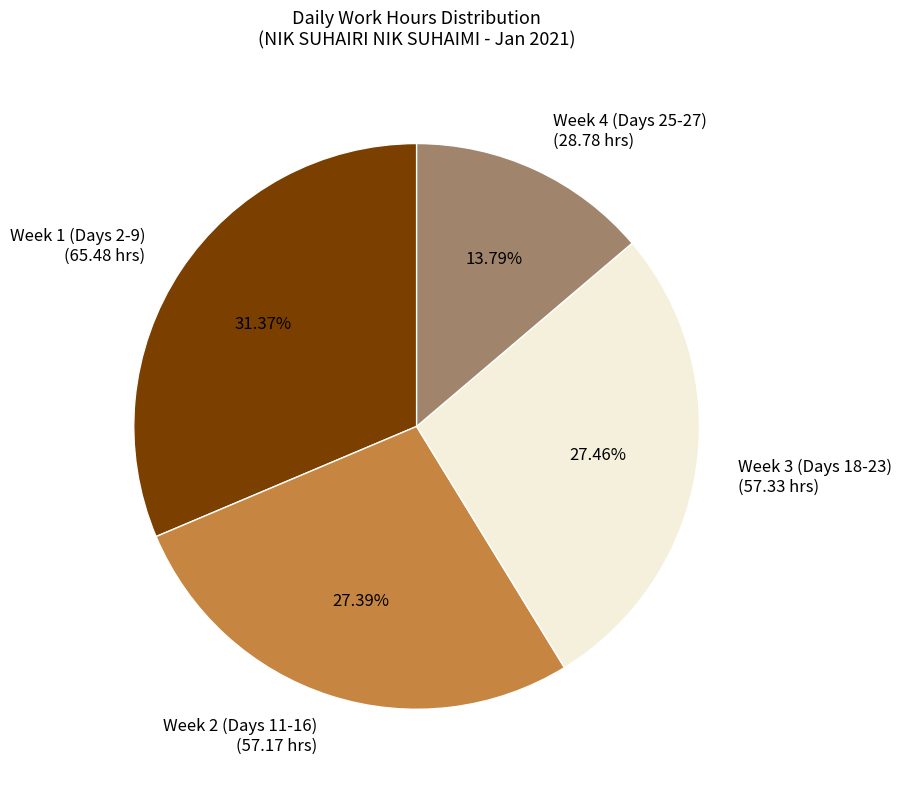

Does any single category account for the majority?

No